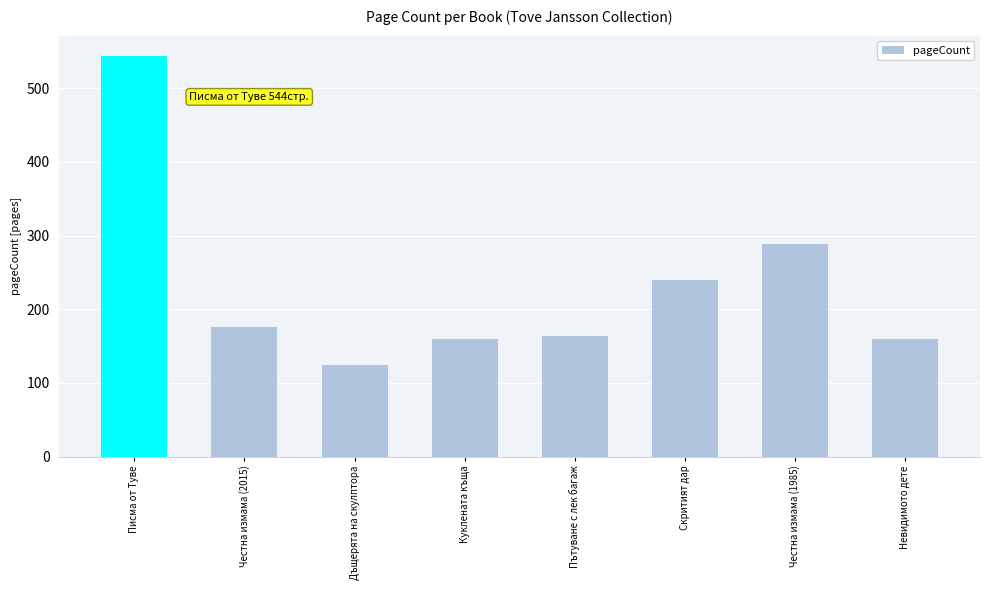

Reading left to right, extract all data points from this chart.

Писма от Туве=544	Честна измама (2015)=176	Дъщерята на скулптора=124	Куклената къща=160	Пътуване с лек багаж=164	Скритият дар=240	Честна измама (1985)=288	Невидимото дете=160